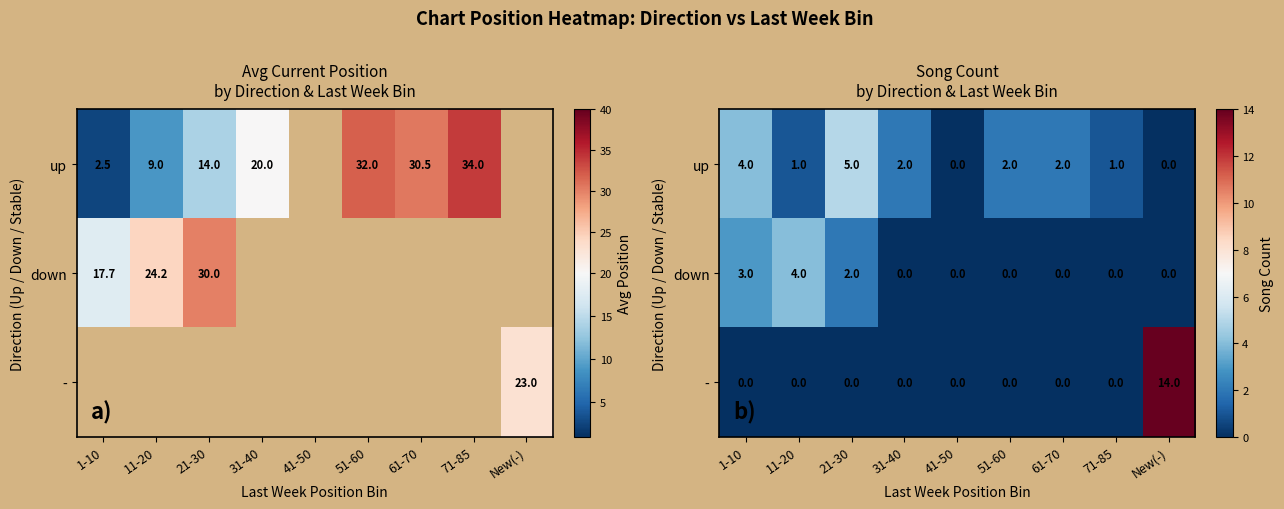

What is the difference between the maximum and minimum values in the down series?

4